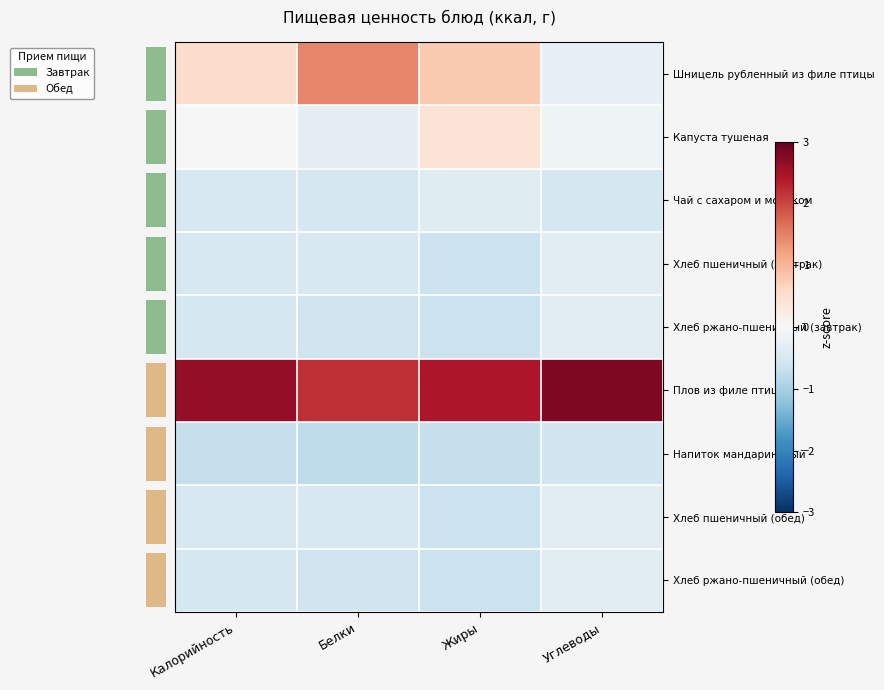

How many data points does each series have?

4